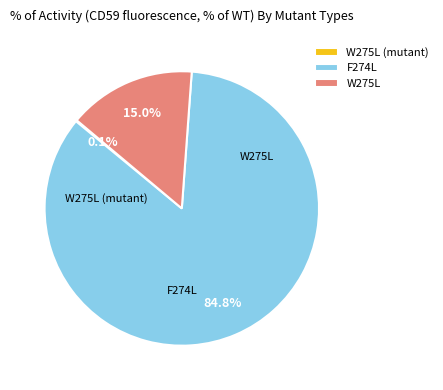

Does any single category account for the majority?

Yes